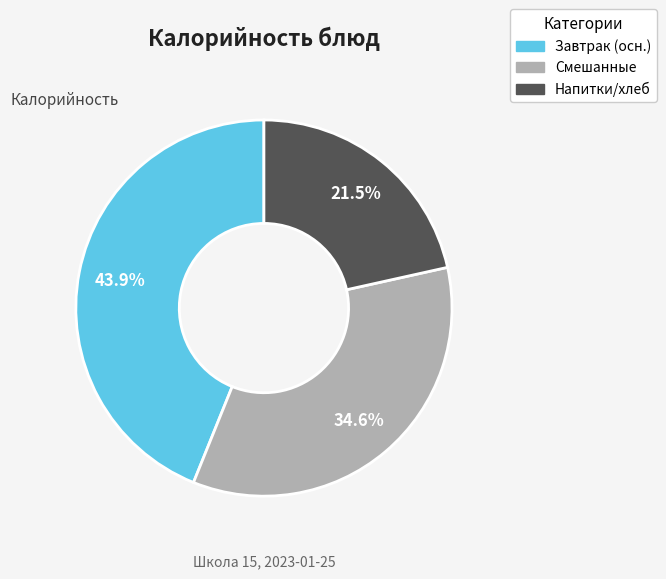

Does any single category account for the majority?

No